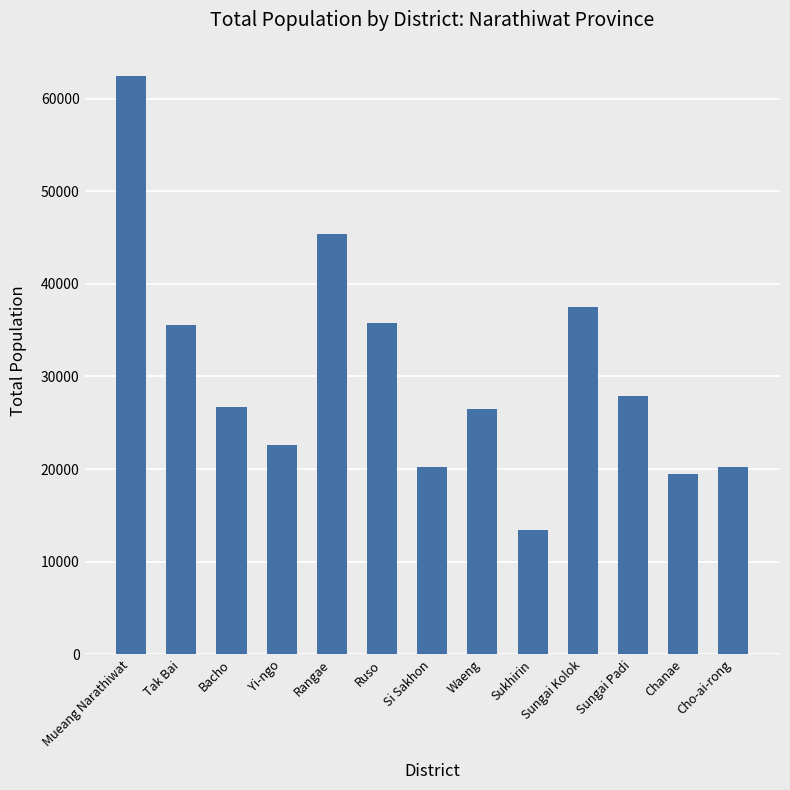

What is the difference between the values at Sukhirin and Si Sakhon?

6766